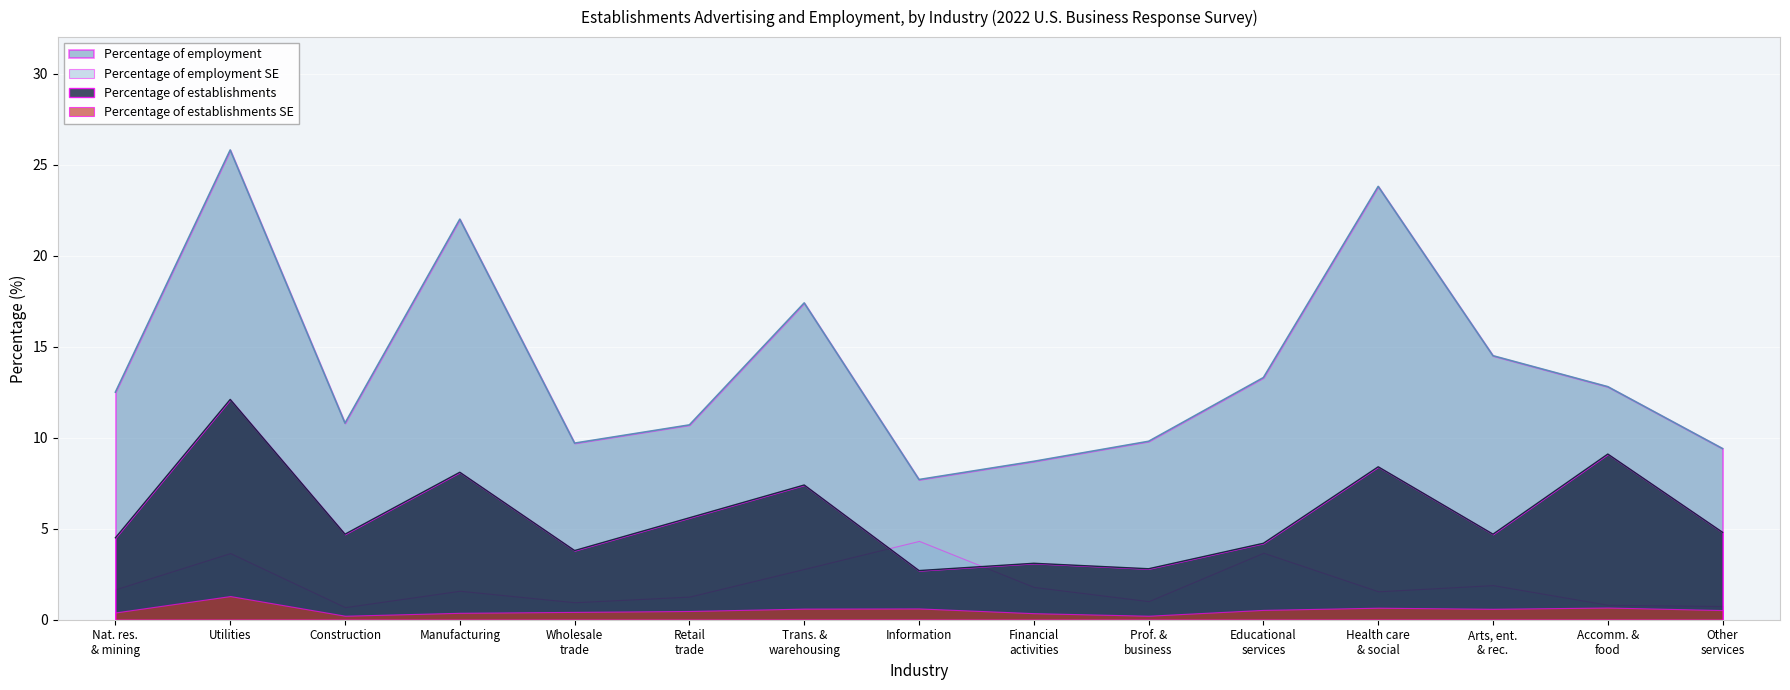

List the series in order of their peak value, lowest first.

Percentage of establishments SE, Percentage of employment SE, Percentage of establishments, Percentage of employment